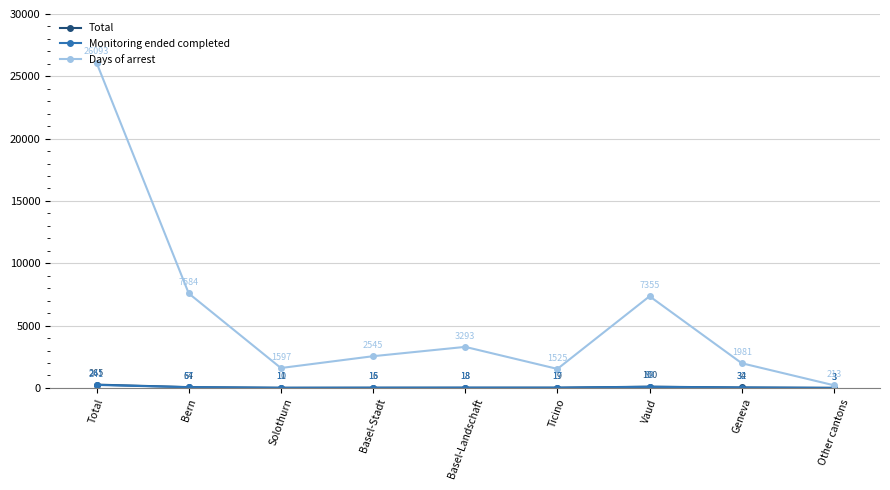

The value of Days of arrest at Ticino is 1525. True or false?

True